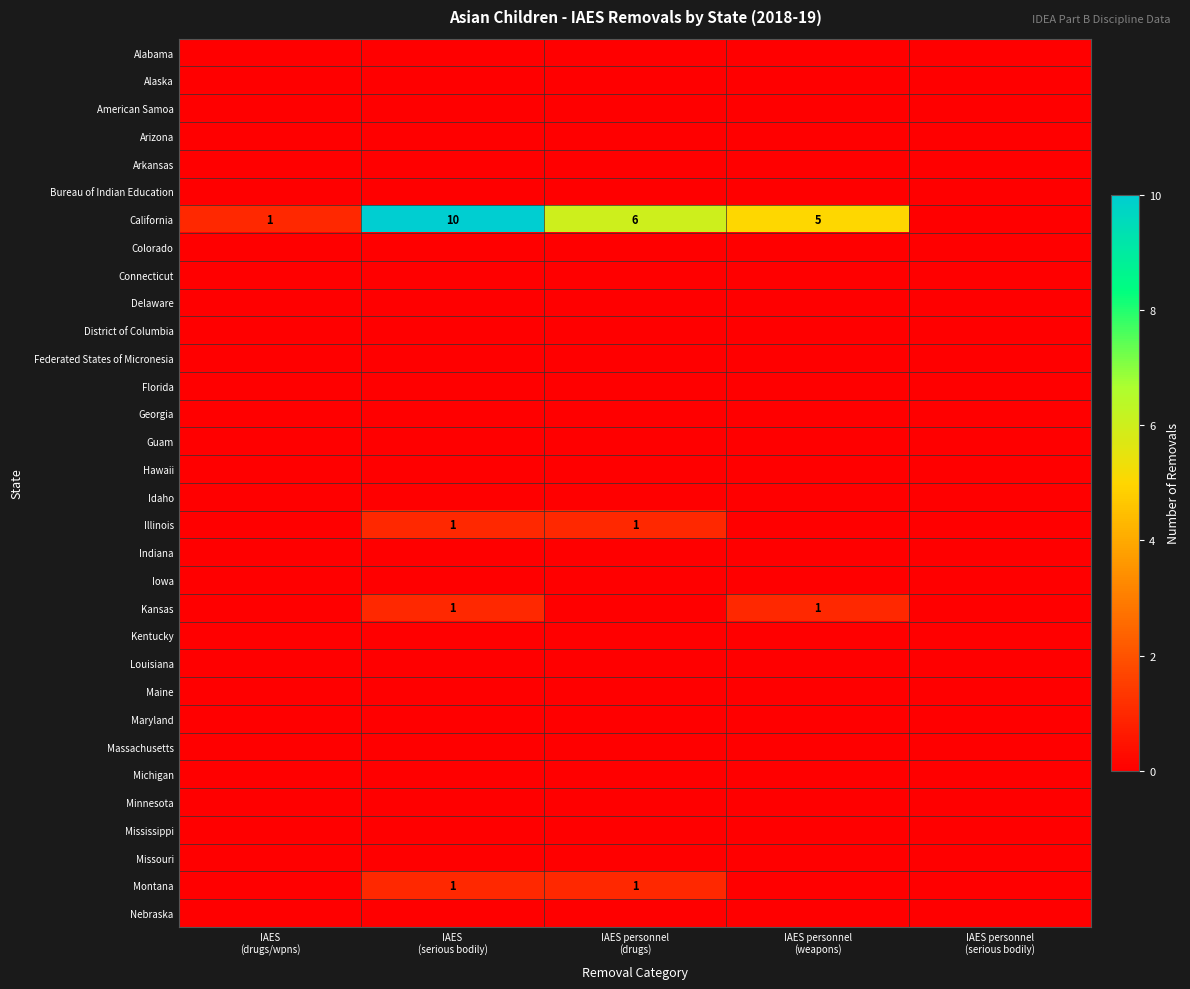

Which category has the lowest value in the Maryland series?

IAES (drugs/wpns)